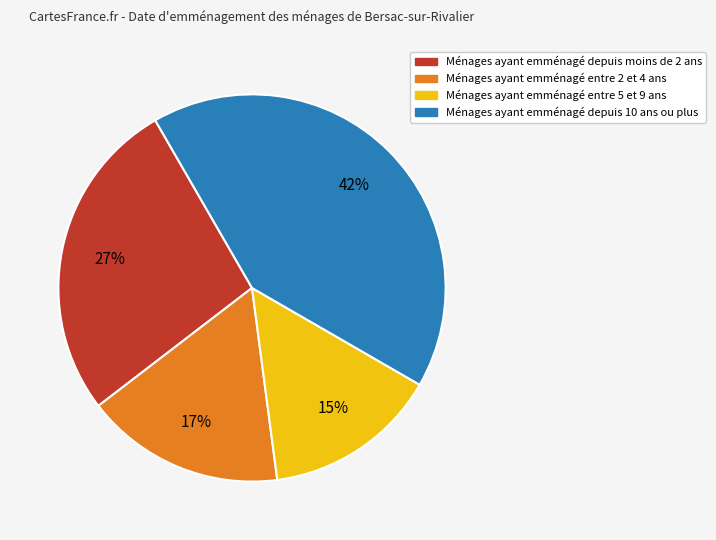

How many segments does this pie chart have?

4